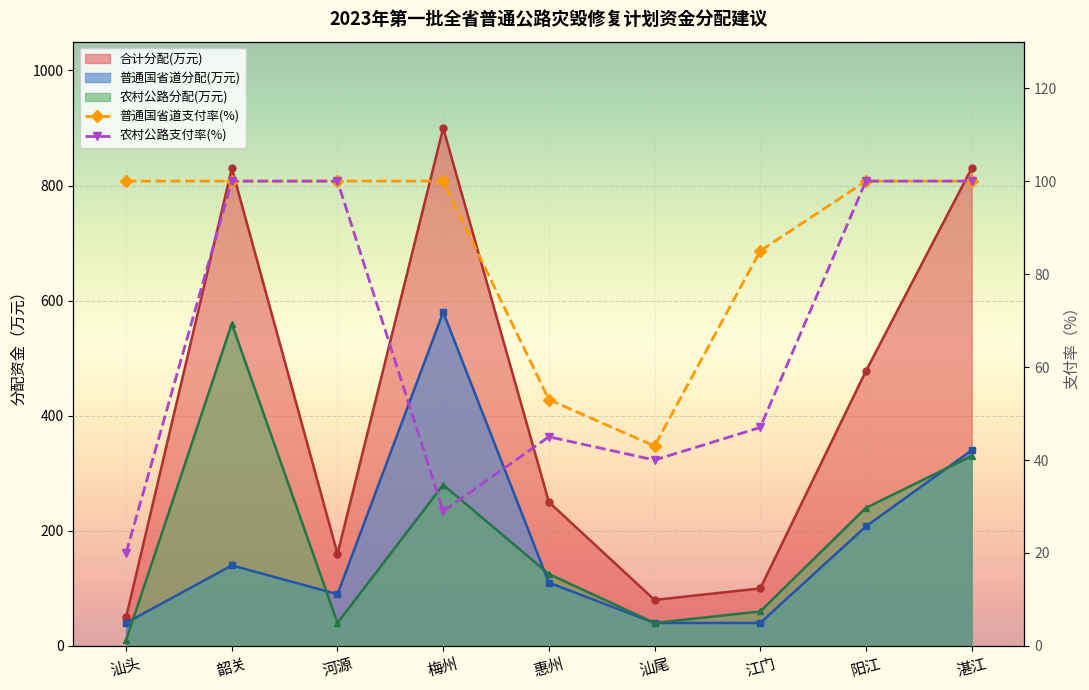

What is the difference between the highest and lowest values at 汕尾?

3